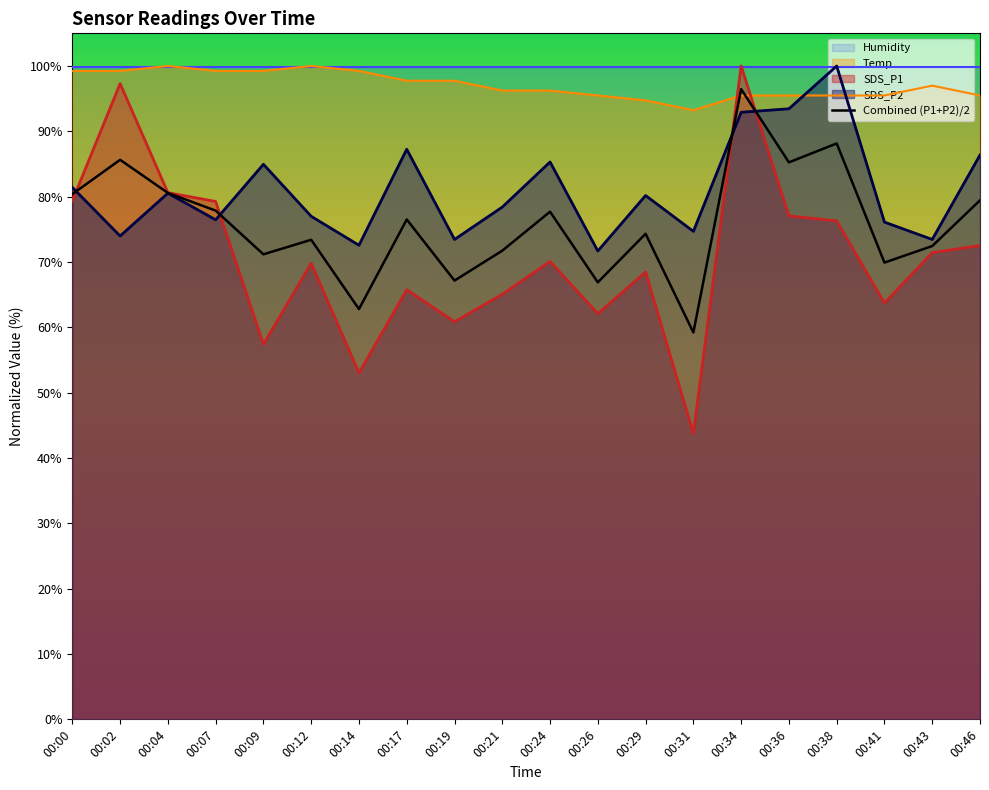

True or false: SDS_P1 and SDS_P2 intersect in this chart.

True